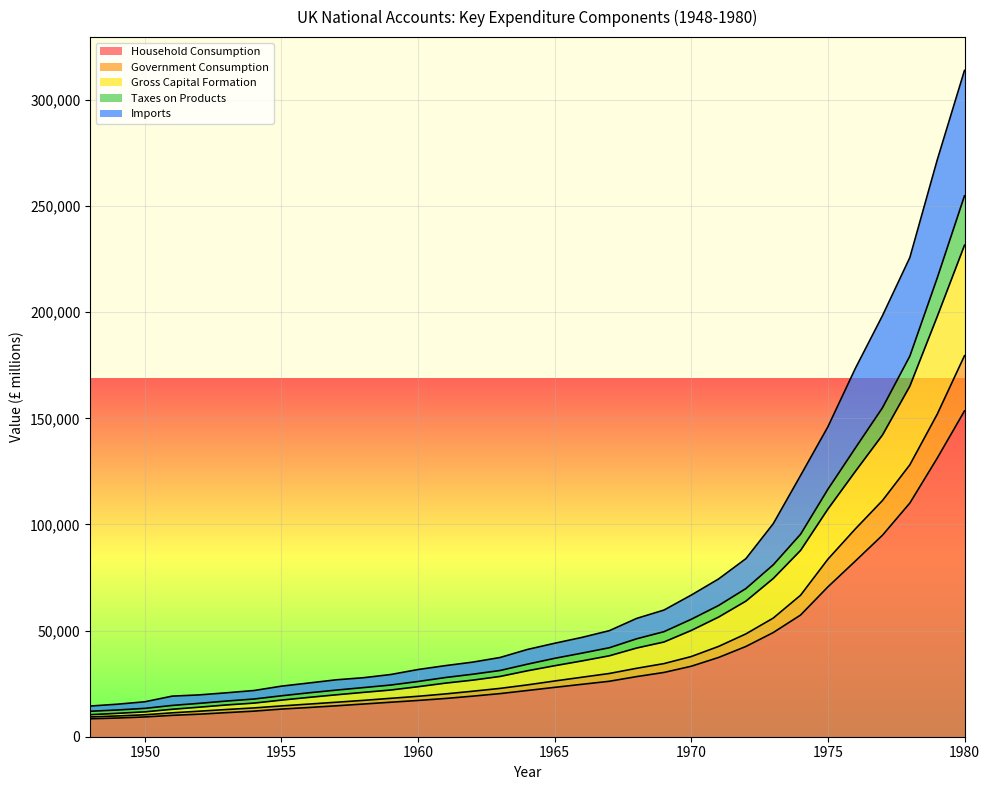

Reading left to right, what are all the values shown in this chart?

Household Consumption: 1948=8441	1949=8814	1950=9316	1951=10071	1952=10624	1953=11352	1954=12054	1955=13022	1956=13763	1957=14561	1958=15405	1959=16252	1960=17086	1961=18011	1962=19114	1963=20310	1964=21777	1965=23253	1966=24693	1967=26120	1968=28322	1969=30277	1970=33201	1971=37339	1972=42522	1973=49071	1974=57326	1975=70582	1976=82695	1977=94952	1978=110083	1979=131197	1980=153485
Government Consumption: 1948=9319	1949=9790	1950=10333	1951=11263	1952=12034	1953=12830	1954=13571	1955=14511	1956=15371	1957=16238	1958=17119	1959=18093	1960=19045	1961=20161	1962=21428	1963=22768	1964=24418	1965=26254	1966=28028	1967=29789	1968=32236	1969=34446	1970=37772	1971=42540	1972=48446	1973=55896	1974=66655	1975=83623	1976=97832	1977=111303	1978=128107	1979=151892	1980=179503
Gross Capital Formation: 1948=10371	1949=11025	1950=11720	1951=12928	1952=13928	1953=14982	1954=15851	1955=17252	1956=18532	1957=19745	1958=20895	1959=22010	1960=23562	1961=25251	1962=26658	1963=28398	1964=31063	1965=33451	1966=35715	1967=38125	1968=41784	1969=44622	1970=50071	1971=56369	1972=63892	1973=74543	1974=87769	1975=107241	1976=124908	1977=142189	1978=165169	1979=197899	1980=231546
Taxes on Products: 1948=11993	1949=12596	1950=13356	1951=14743	1952=15735	1953=16824	1954=17767	1955=19287	1956=20685	1957=21957	1958=23144	1959=24353	1960=26022	1961=27888	1962=29440	1963=31197	1964=34168	1965=36933	1966=39386	1967=41917	1968=46137	1969=49484	1970=55328	1971=61836	1972=69798	1973=80986	1974=95404	1975=116582	1976=135926	1977=155052	1978=179322	1979=216059	1980=254841
Imports: 1948=14449	1949=15320	1950=16463	1951=19116	1952=19711	1953=20701	1954=21774	1955=23818	1956=25300	1957=26801	1958=27793	1959=29304	1960=31652	1961=33485	1962=35137	1963=37316	1964=41097	1965=44030	1966=46793	1967=49952	1968=55730	1969=59664	1970=66727	1971=74325	1972=83887	1973=100353	1974=123071	1975=146008	1976=173379	1977=198426	1978=225755	1979=271638	1980=313909